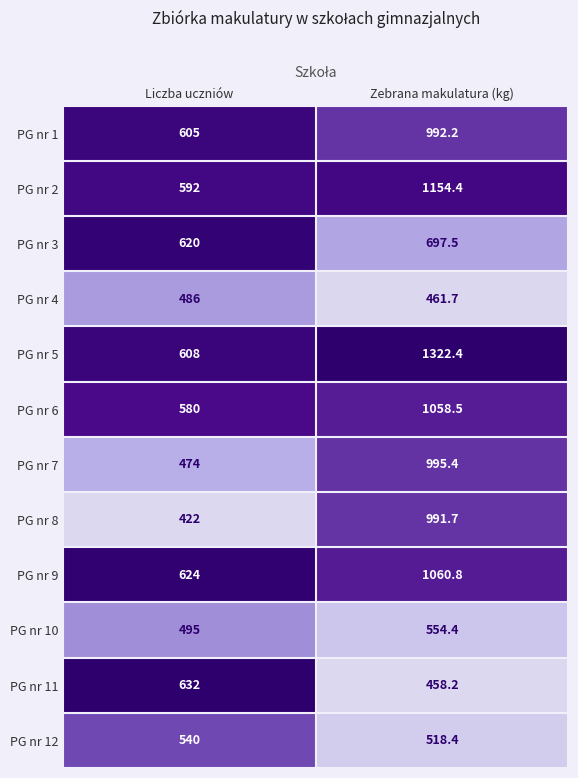

What is the greatest value displayed?

1322.4